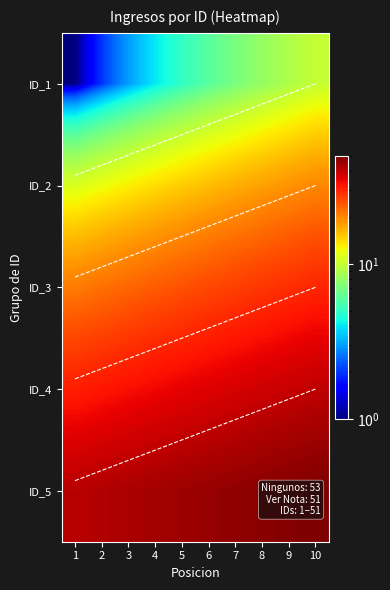

At 4, list the series in order from smallest to largest.

ID_1, ID_2, ID_3, ID_4, ID_5